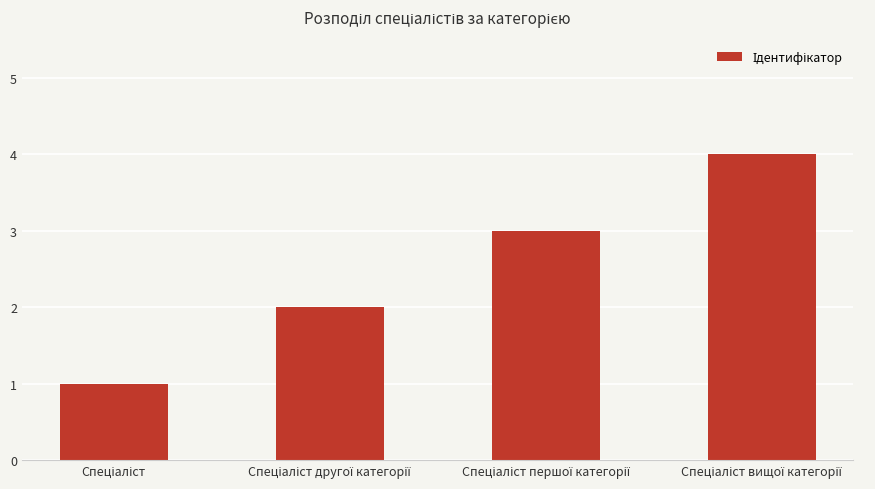

What is the greatest value displayed?

4